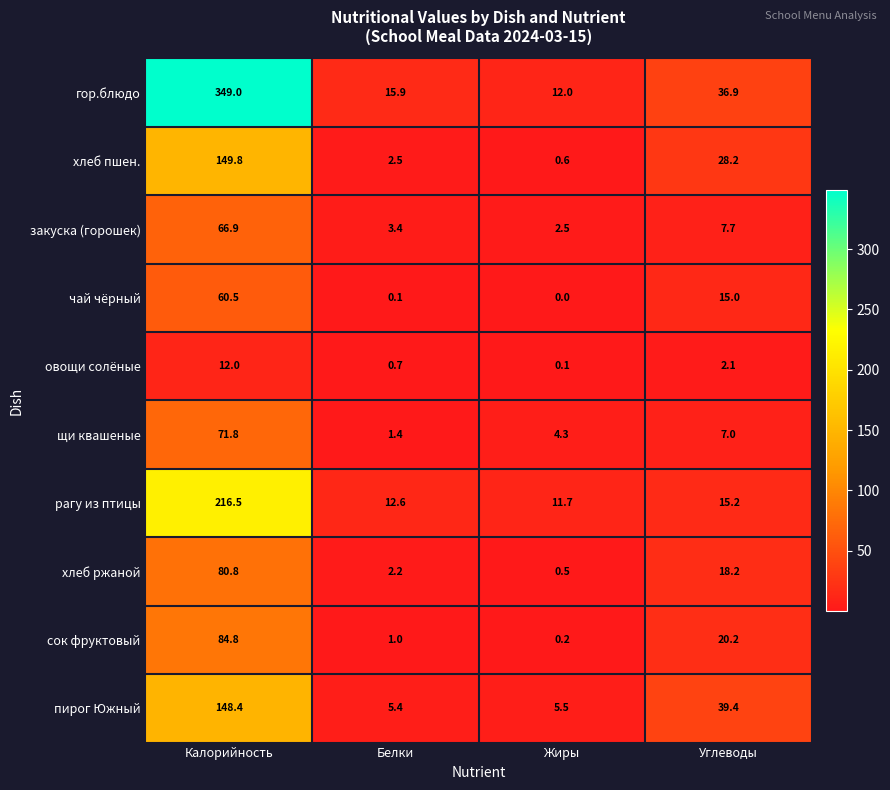

At which category is the sum across all series the highest?

Калорийность